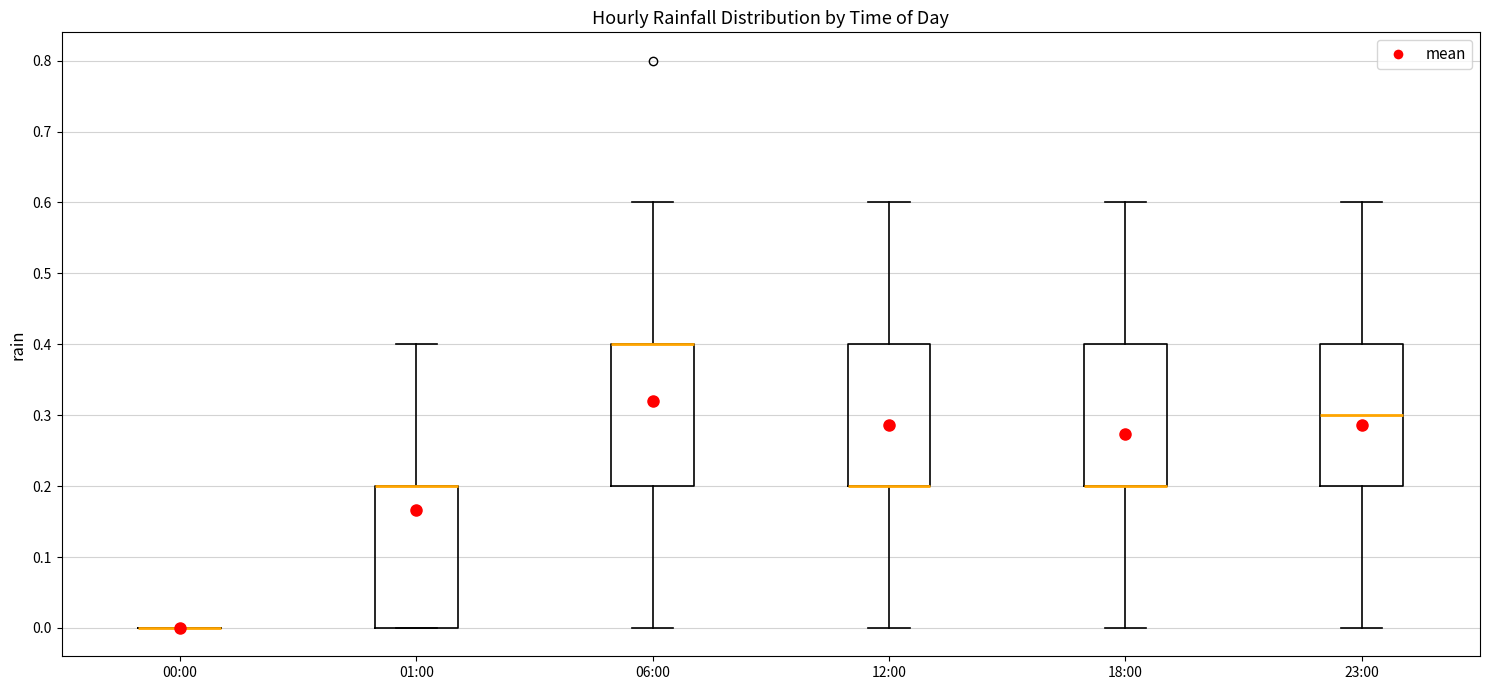

Where does the lower whisker of the box for 06:00 end on the y-axis? The values are not printed on the chart, so give them approximately, as read against the axis.

0.0